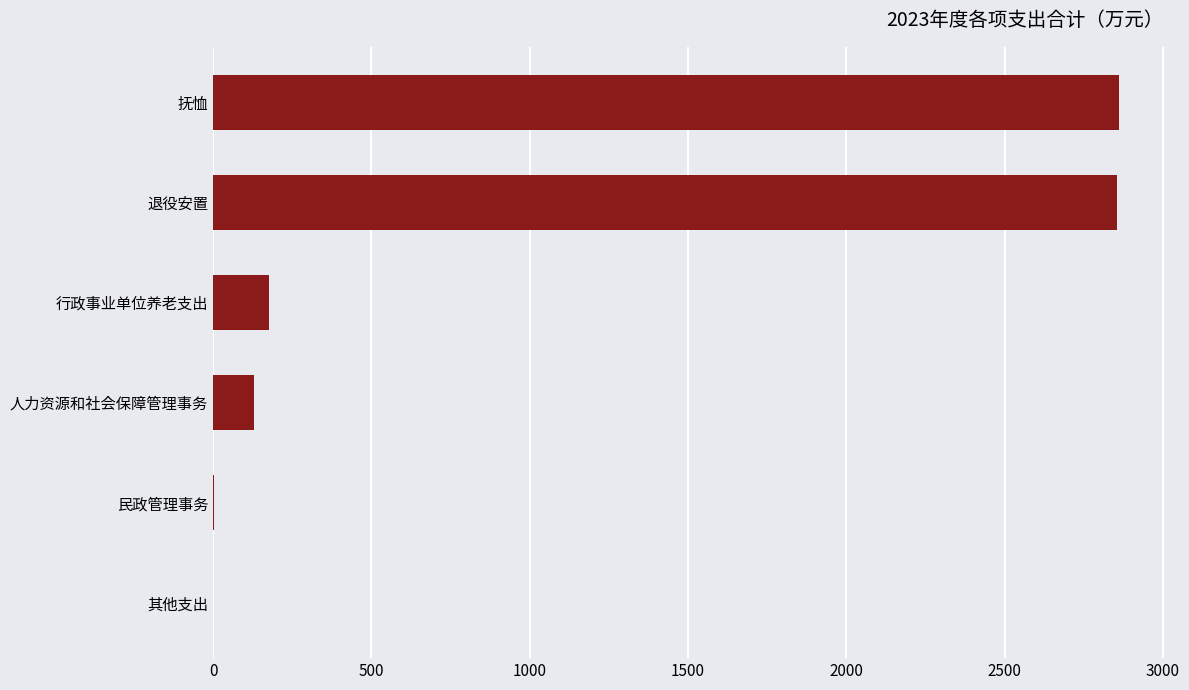

What is the sum of all values?

6021.0